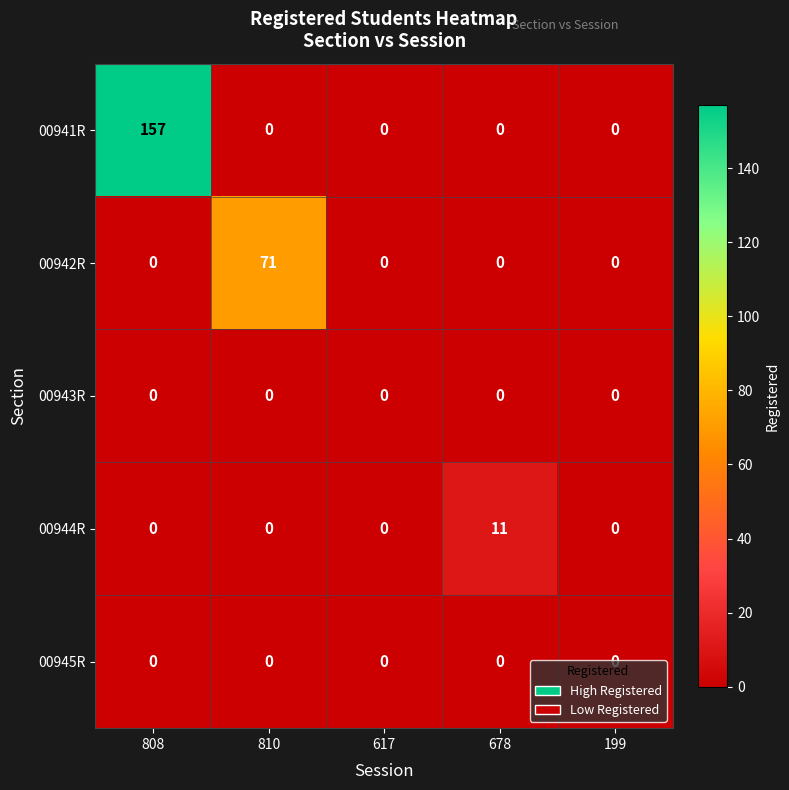

The 00941R series shows 86 at 810. True or false?

False